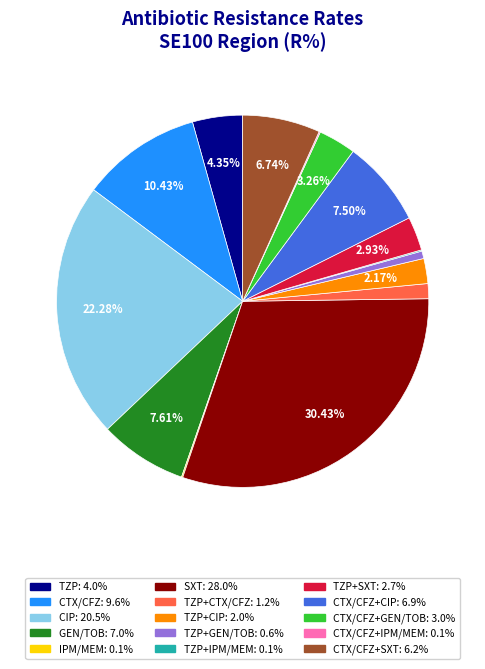

Is there any slice that represents more than half of the pie?

No